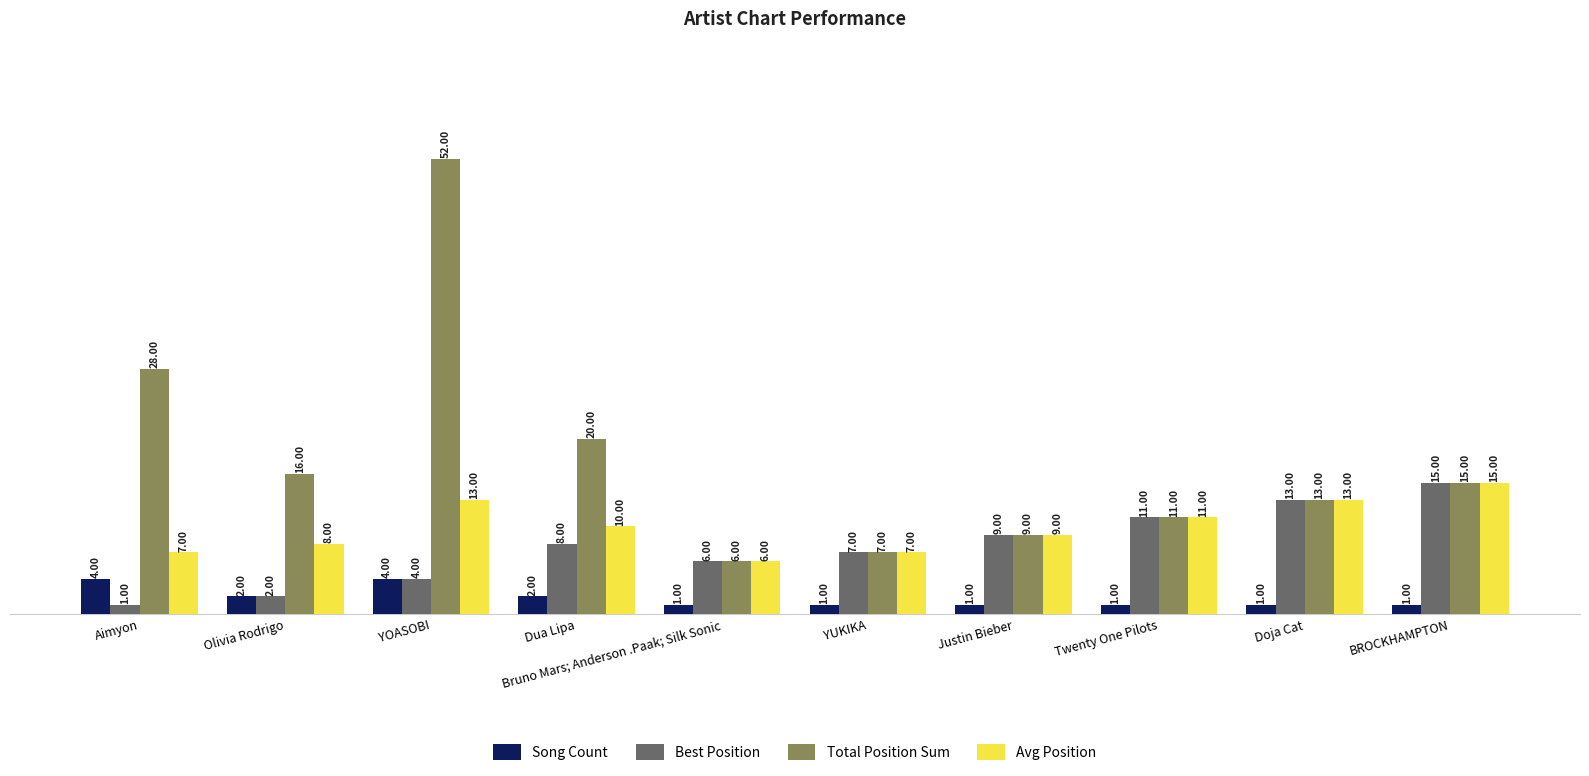

Where does the Avg Position series first go above 10?

YOASOBI